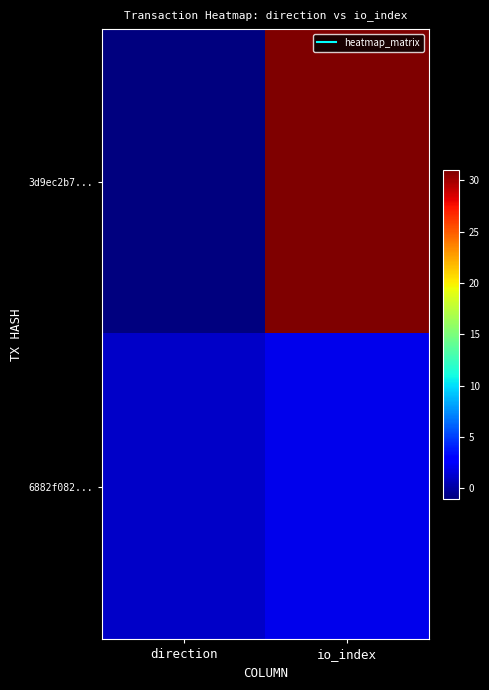

What is the spread (max minus min) of values at io_index?

29